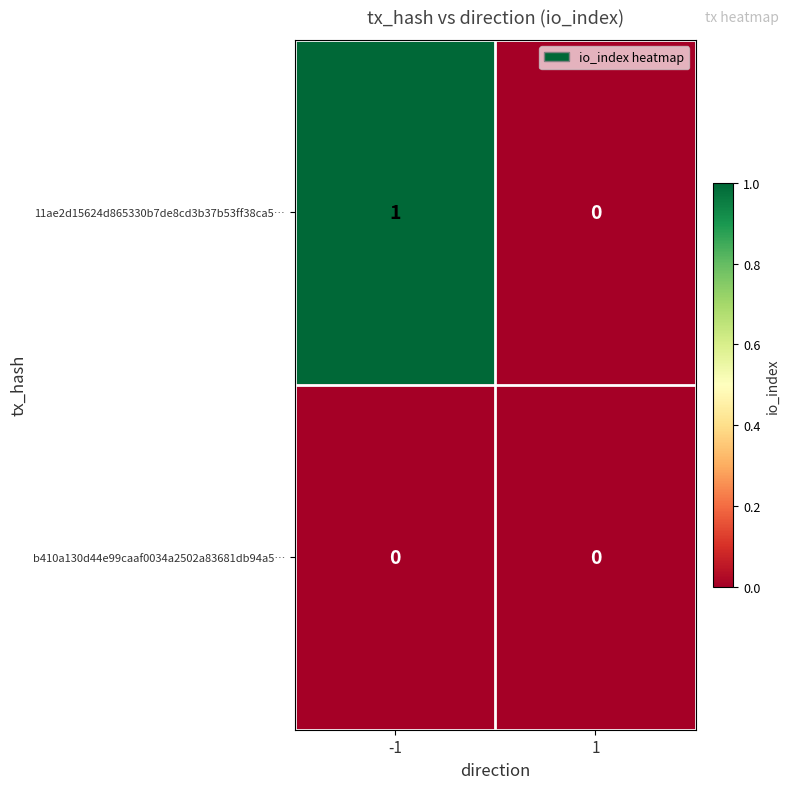

Which series has the largest total across all categories?

11ae2d15624d865330b7de8cd3b37b53ff38ca5…